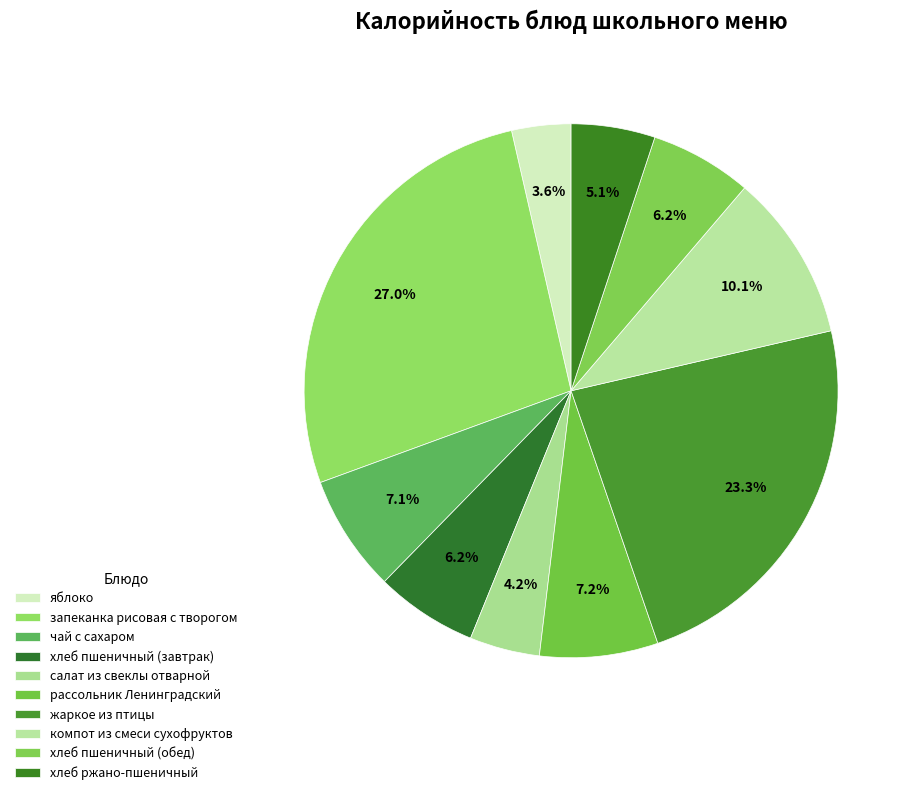

How many slices are in this pie chart?

10